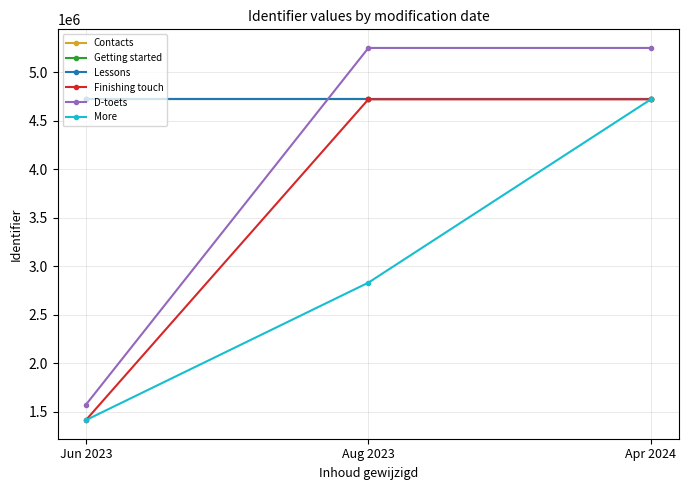

What is the spread (max minus min) of values at Jun 2023?

3304174.1